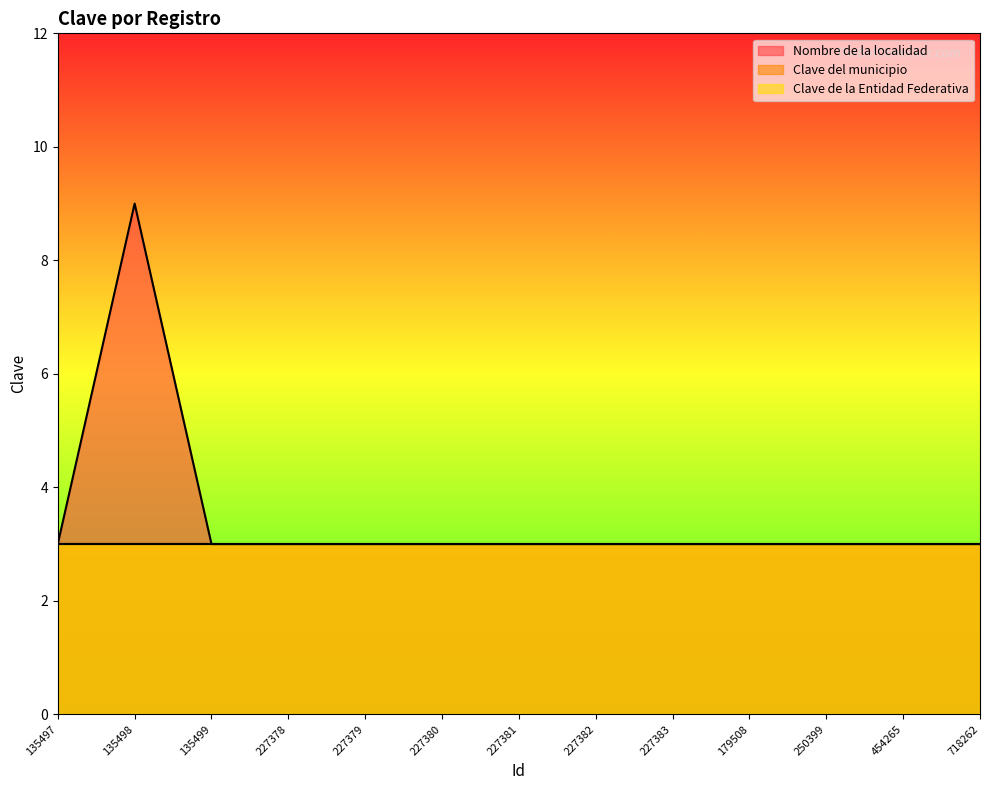

At which category is the sum across all series the highest?

135498